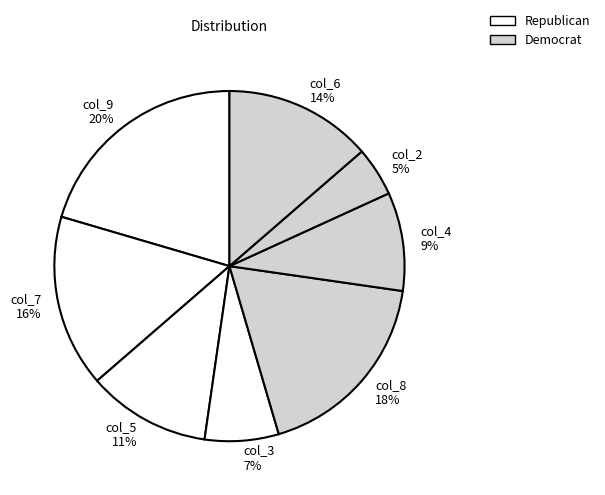

The col_7 slice represents 25% of the pie. True or false?

False